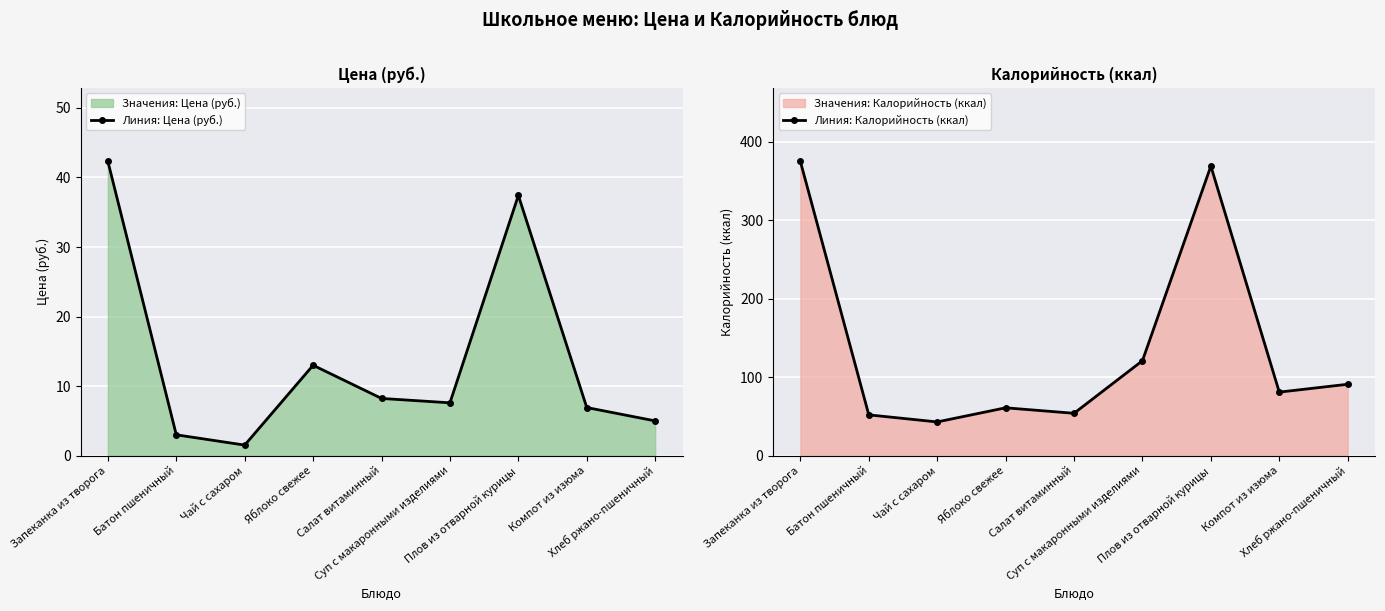

What is the maximum value for Линия: Цена (руб.)?

42.3